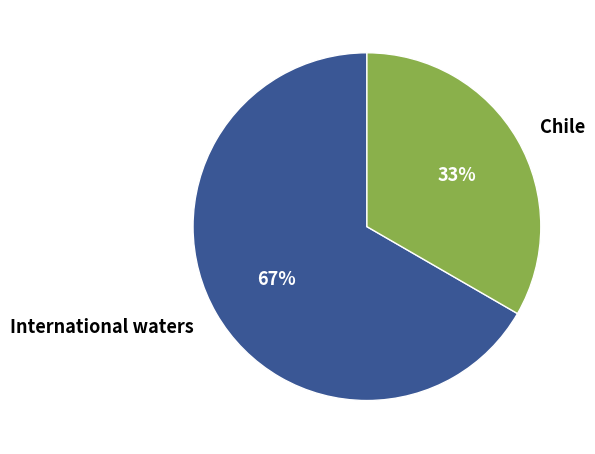

Which category has the smallest portion of the pie?

Chile